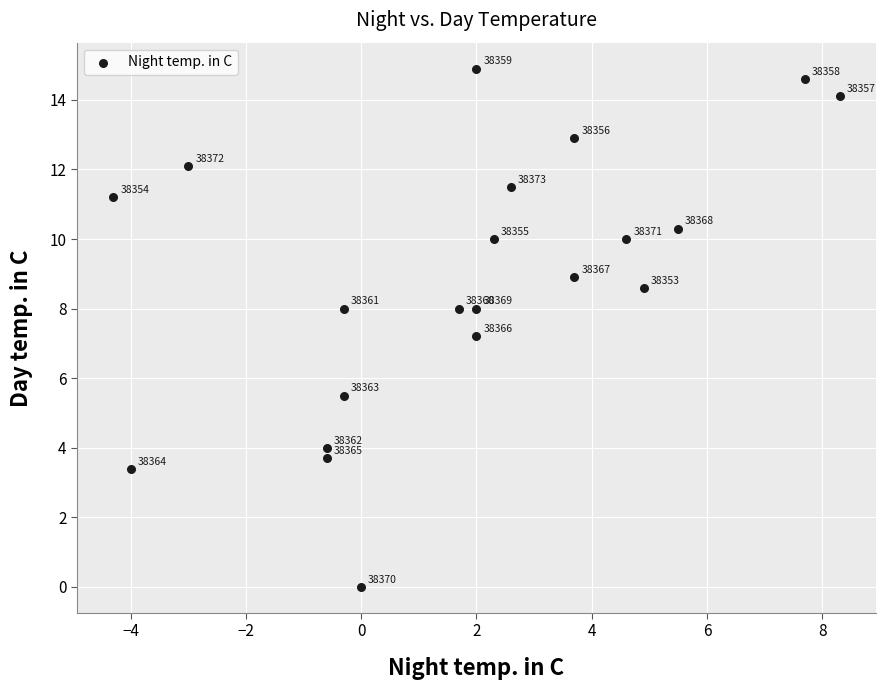

What is the range of Y values (max minus min)?

14.9